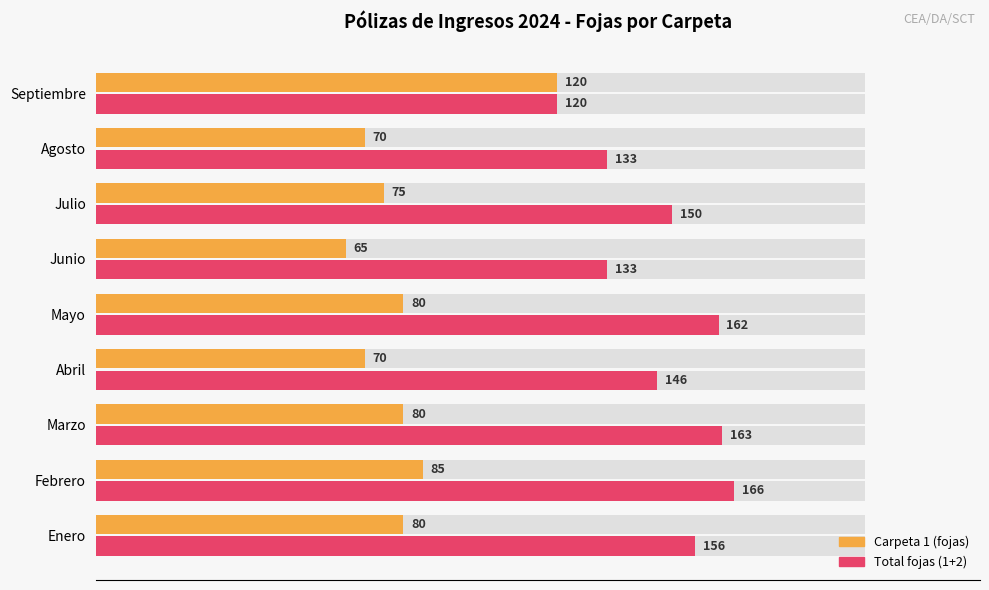

What is the maximum value shown in the chart?

166